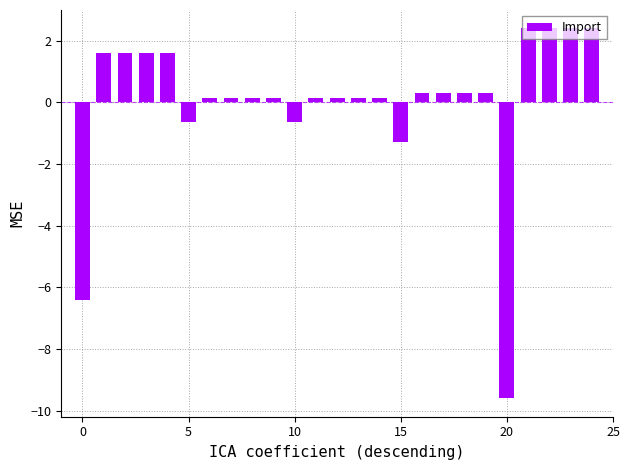

What is the difference between the maximum and minimum values?

12.0